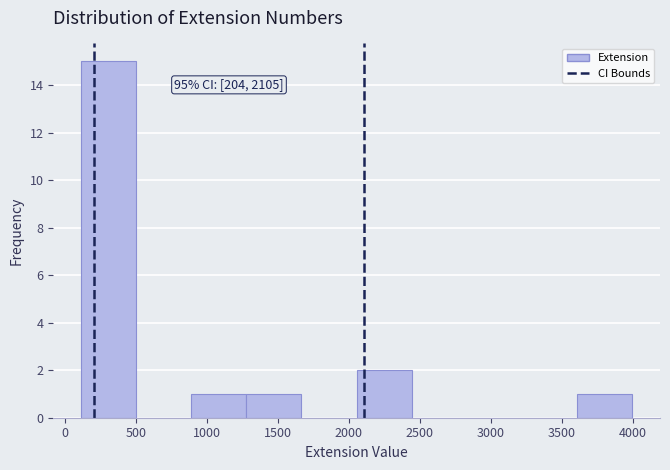

Which range on the x-axis has the tallest bar?

100 to 500